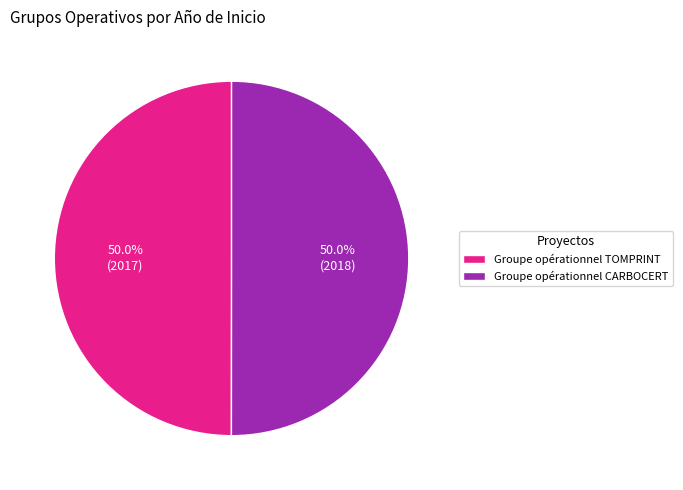

What is the total percentage of Groupe opérationnel TOMPRINT and Groupe opérationnel CARBOCERT?

100.0%